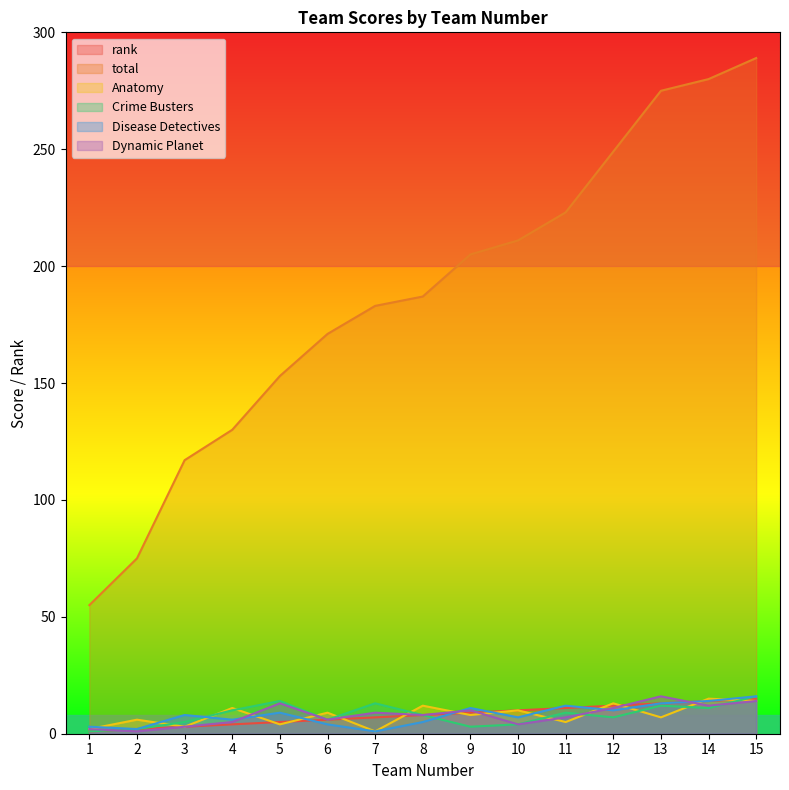

Which series has the largest total across all categories?

total